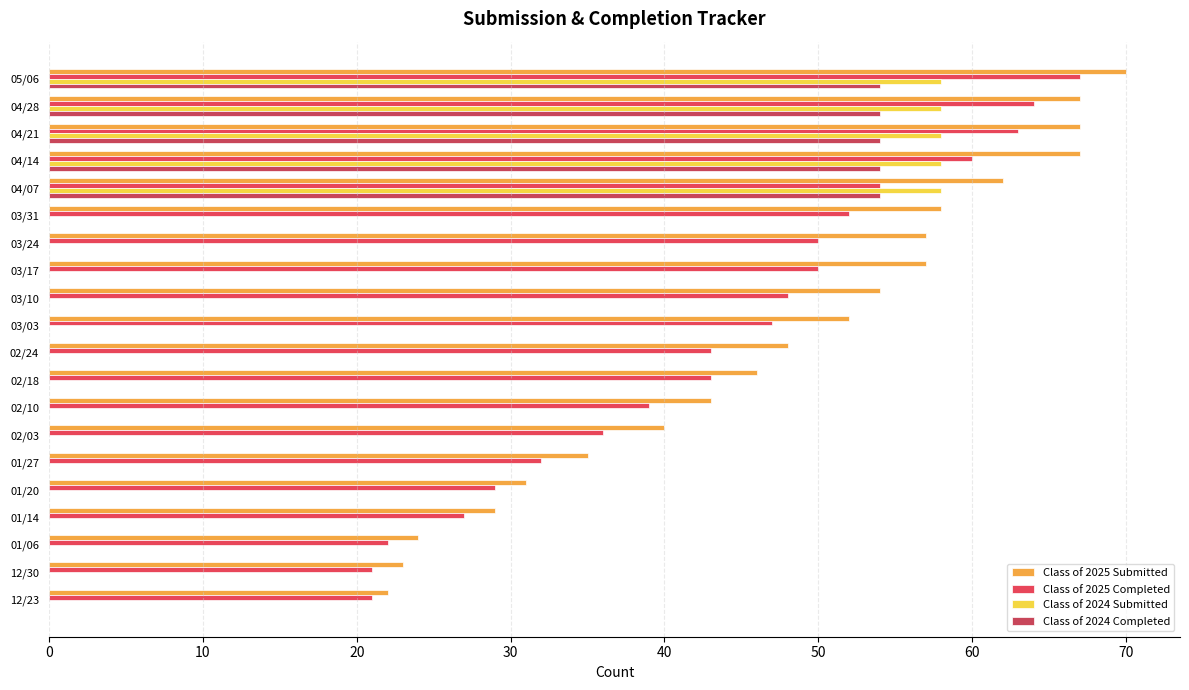

What is the greatest value displayed?

70